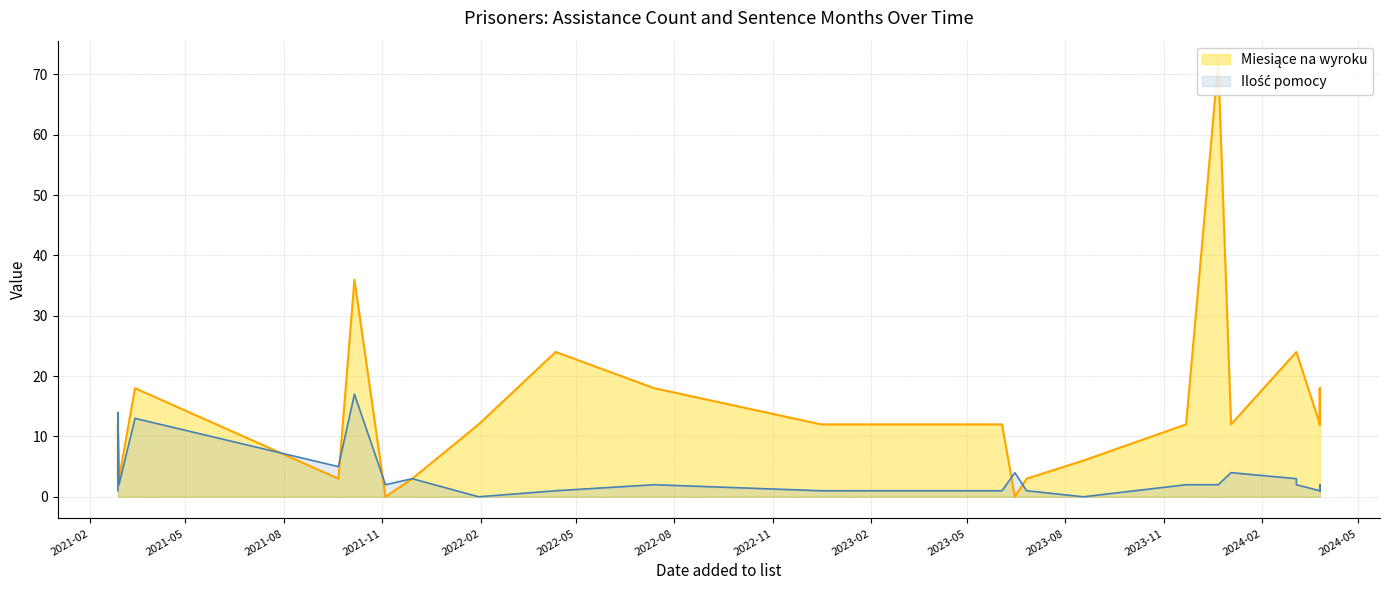

What is the difference between the maximum and minimum values in the Ilość pomocy series?

17